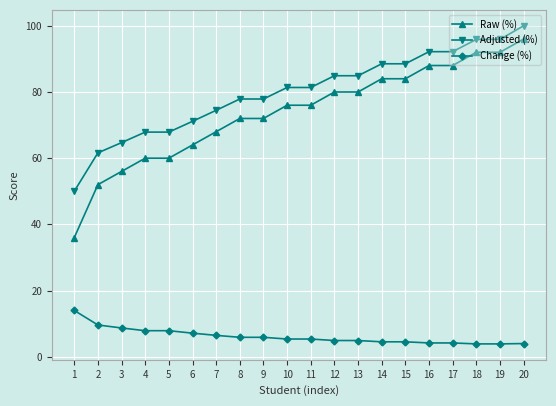

What are all the series names shown in the legend?

Raw (%), Adjusted (%), Change (%)